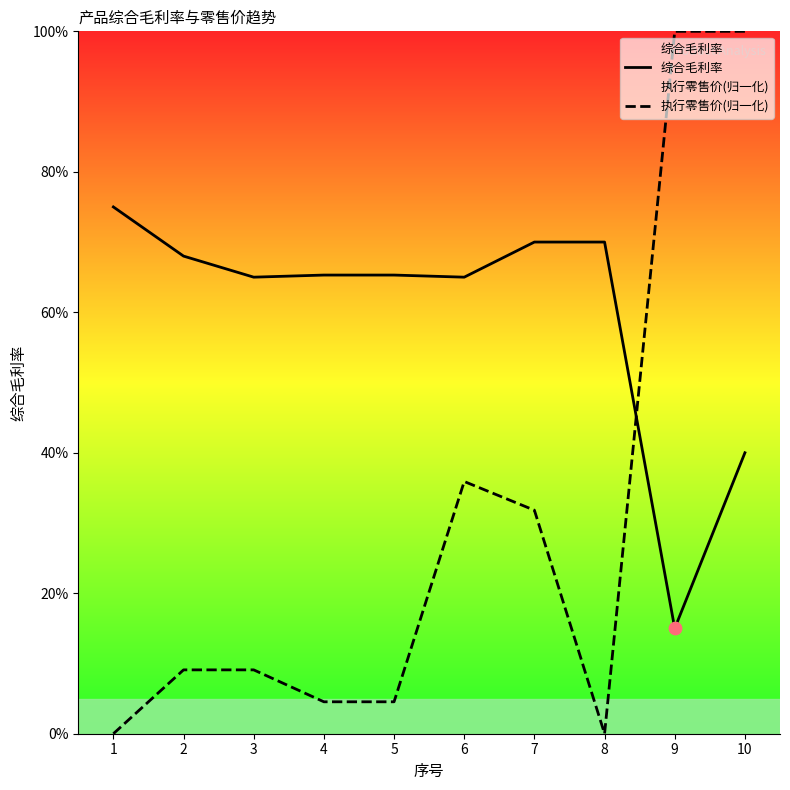

Is the value of 执行零售价(归一化) at 6 greater than the value of 综合毛利率 at 3?

No